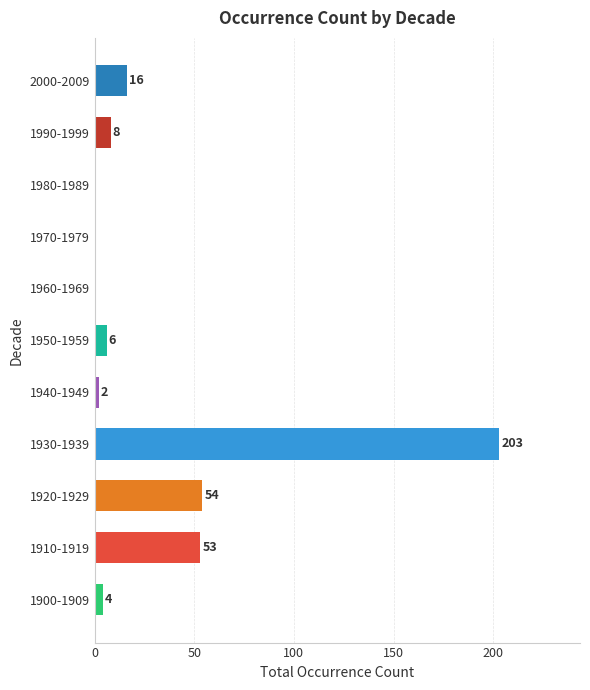

How many data points does each series have?

11